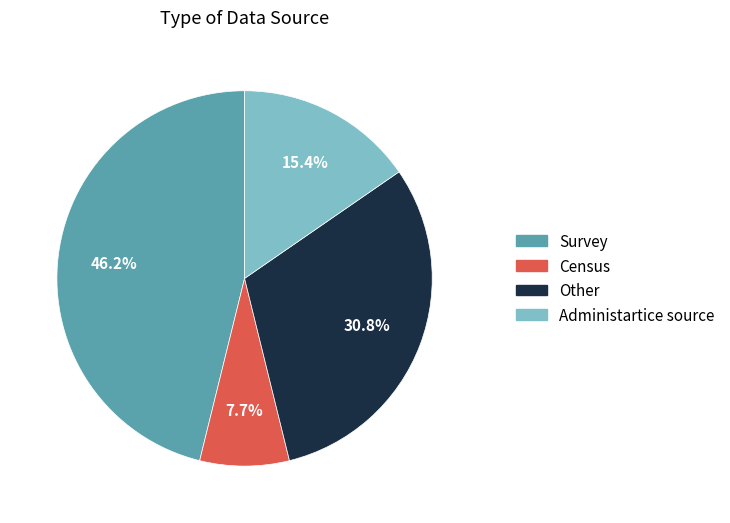

Which category has the smallest portion of the pie?

Census